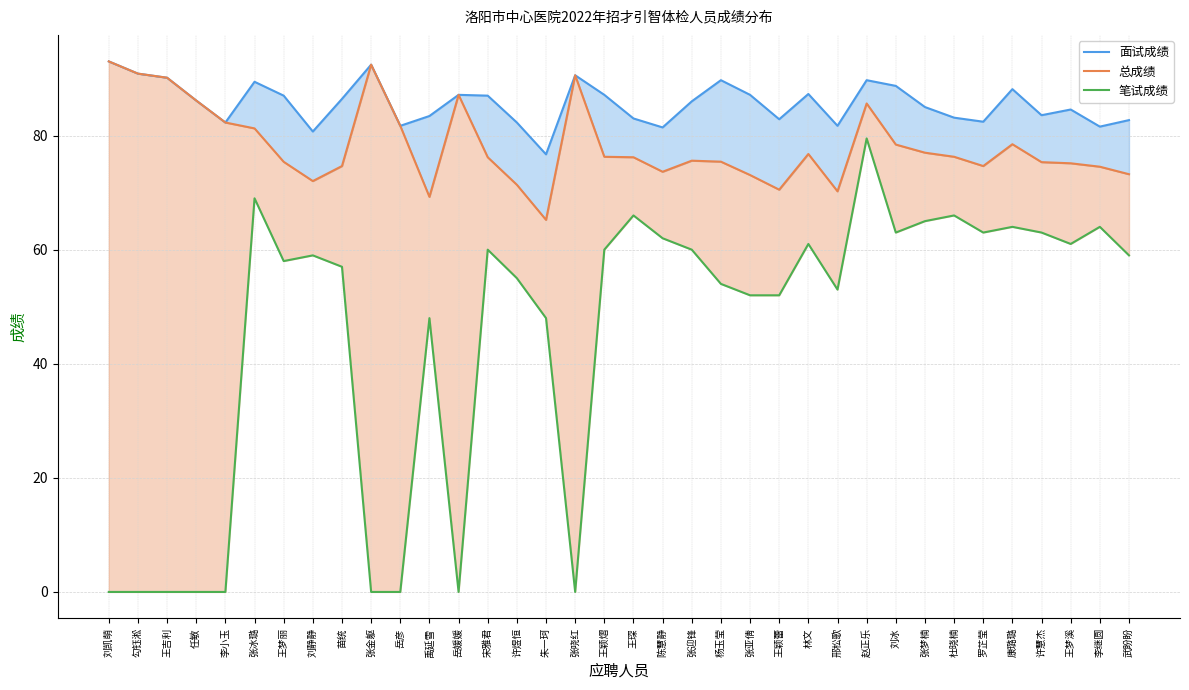

What is the label of the 27th point from the left?

赵正乐